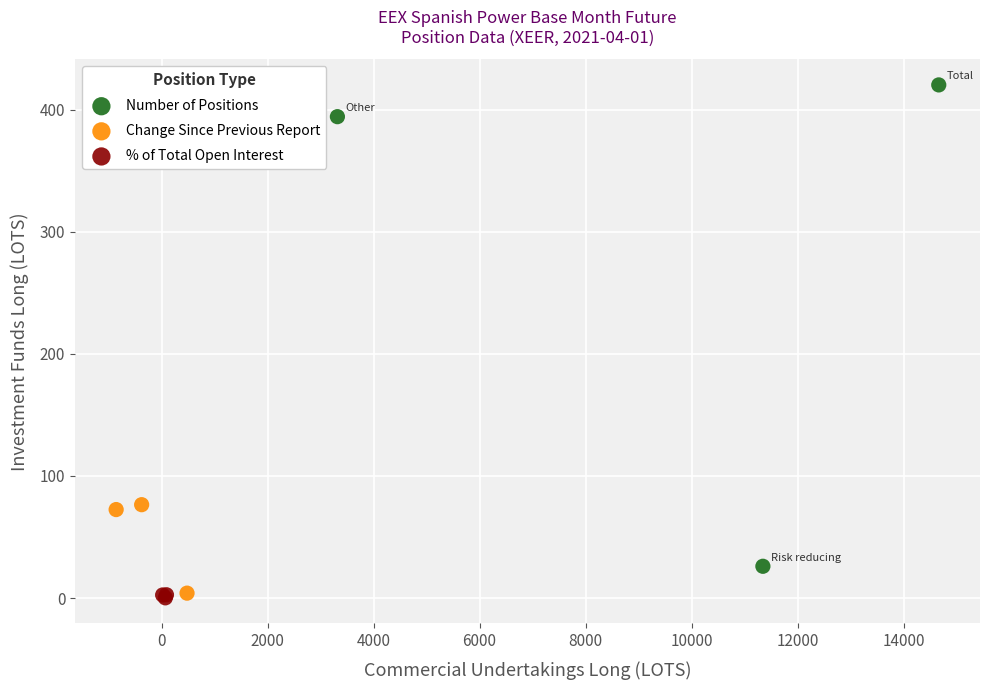

Which series has the widest spread of Y values?

Number of Positions